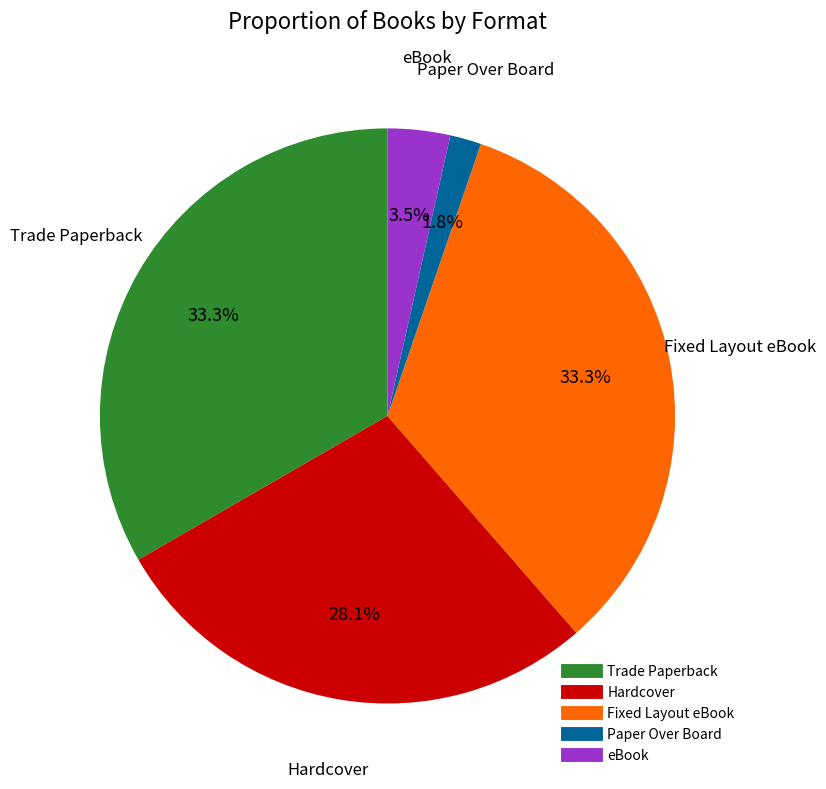

What percentage is the Trade Paperback slice, to the nearest percent?

33%